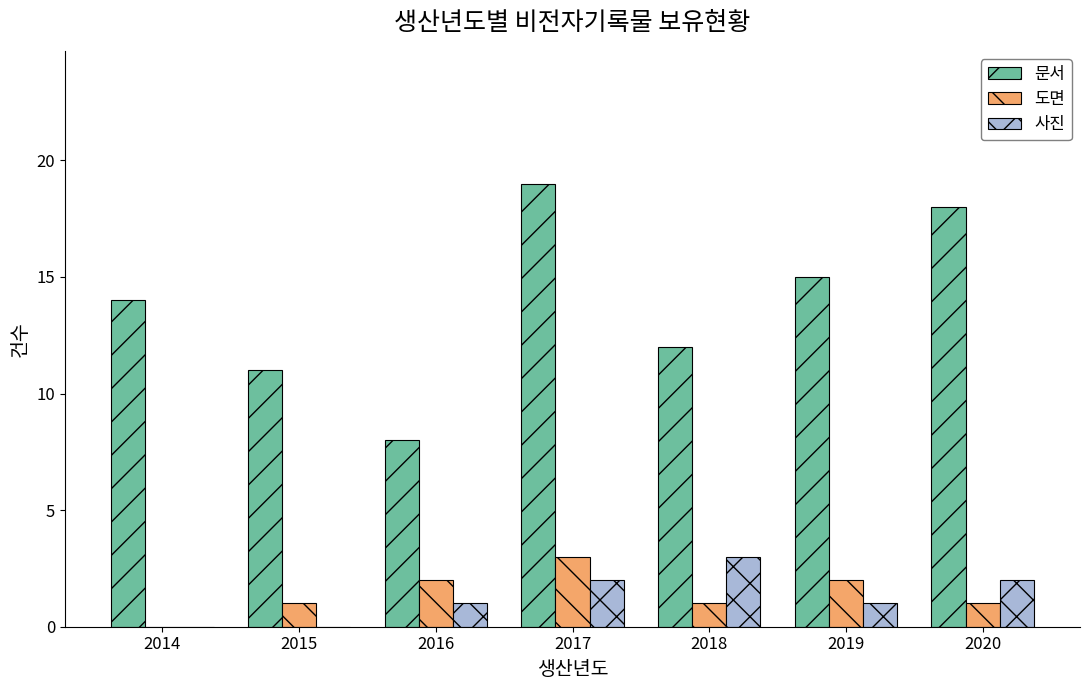

At which category is the sum across all series the highest?

2017